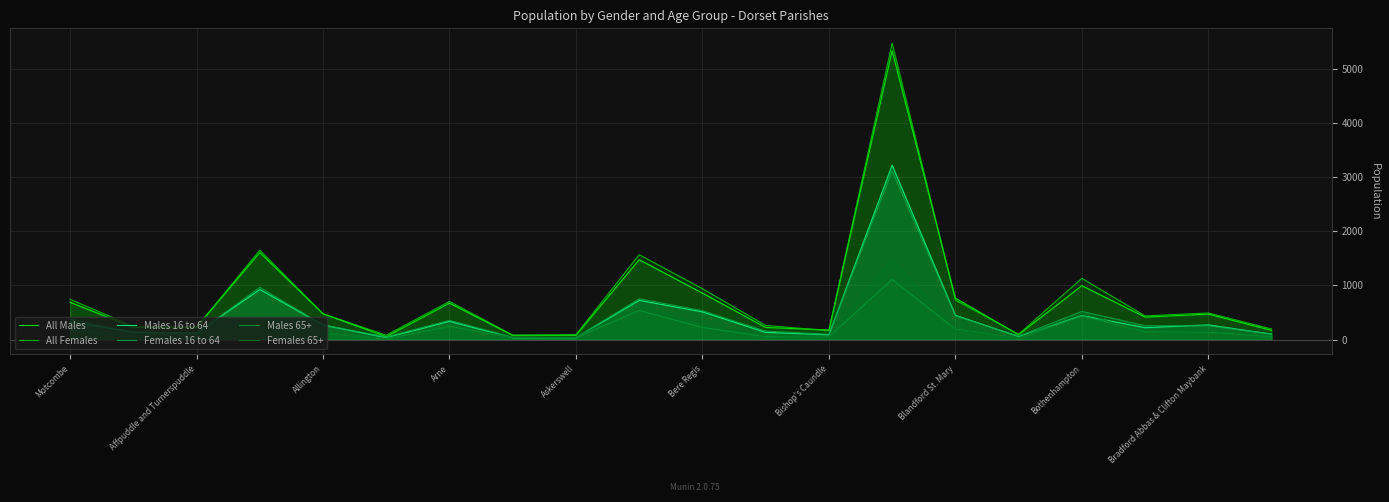

Which series has the largest range (max minus min)?

All Females